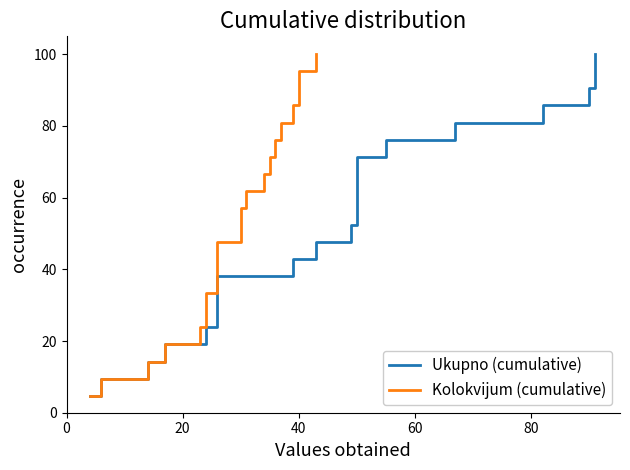

Is the value of Ukupno (cumulative) at 11 greater than the value of Kolokvijum (cumulative) at 8?

Yes